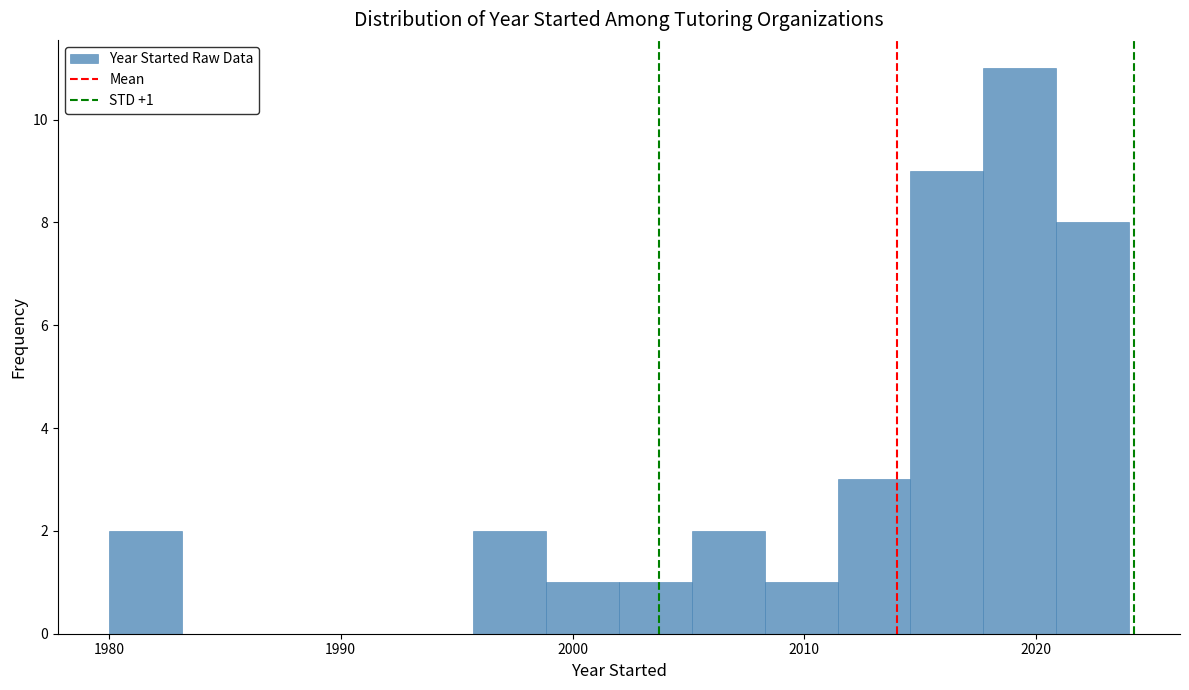

Read against the x-axis, roughly where is the centre of the tallest bar?

2019